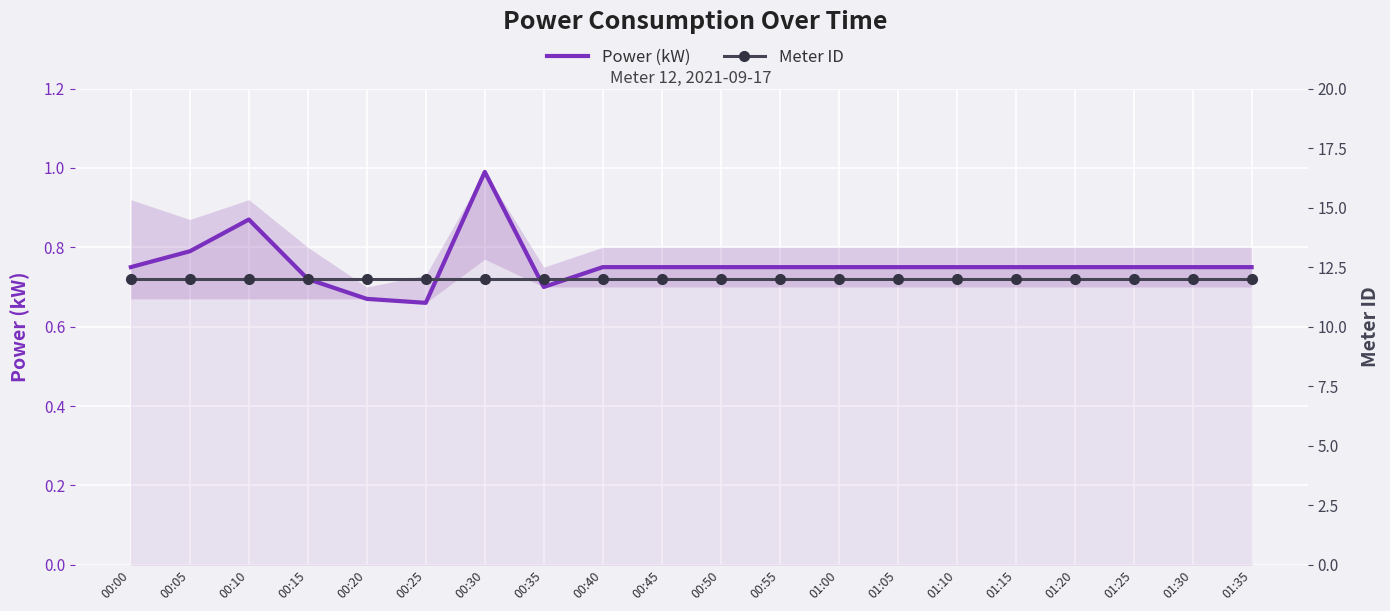

Which series has the widest spread of values?

Power (kW)